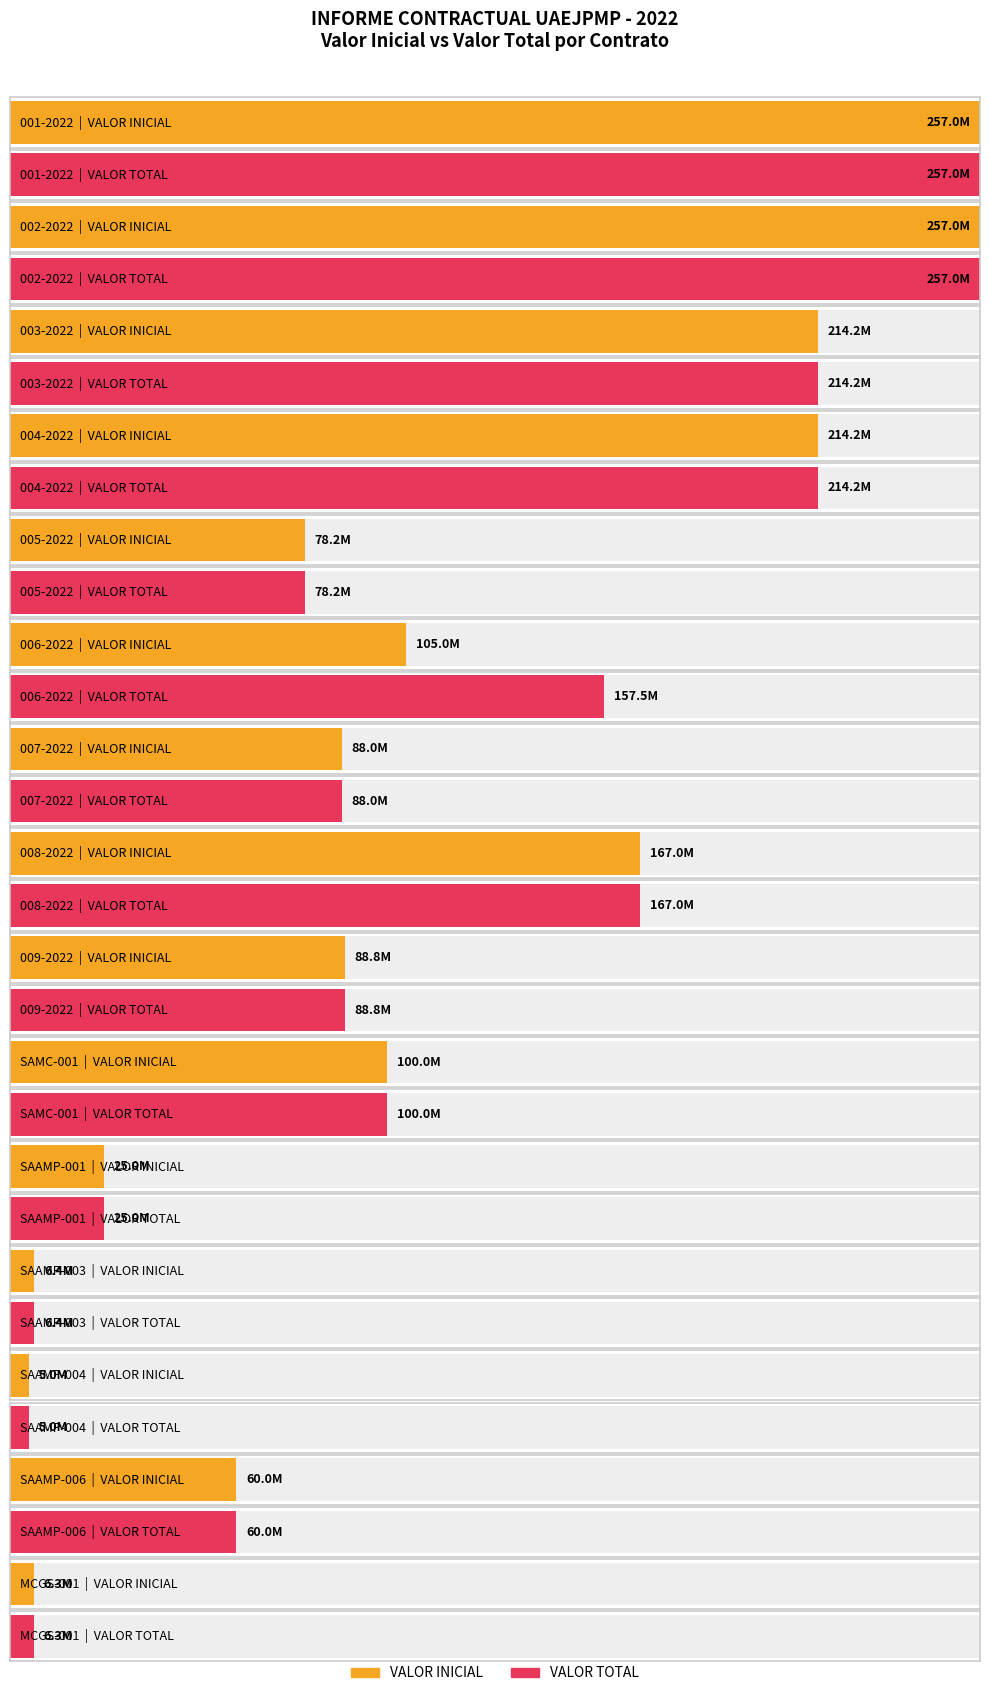

What is the total value across all series at 007-2022?

176000000